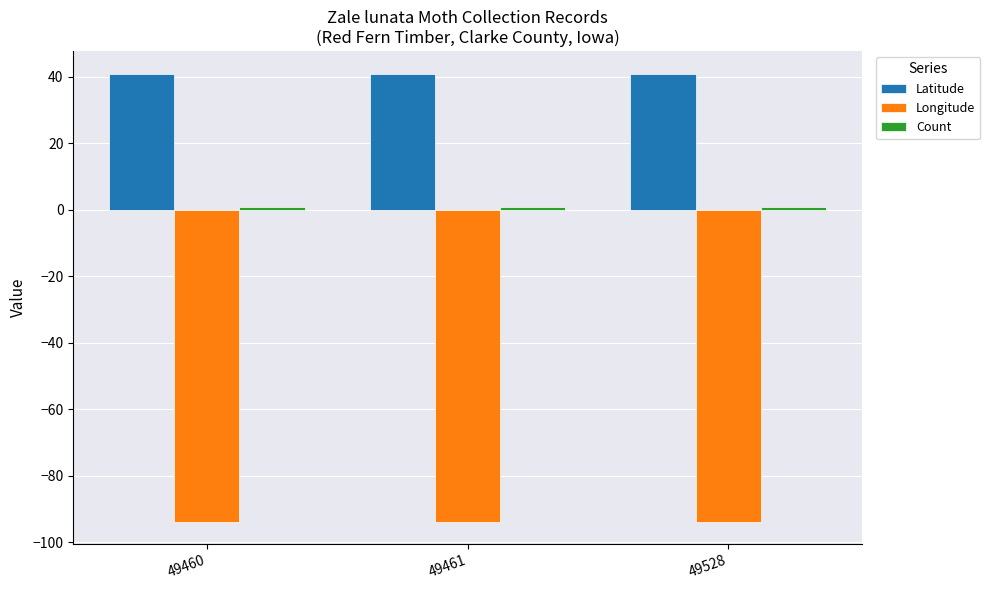

What is the lowest value of the Longitude series?

-93.8